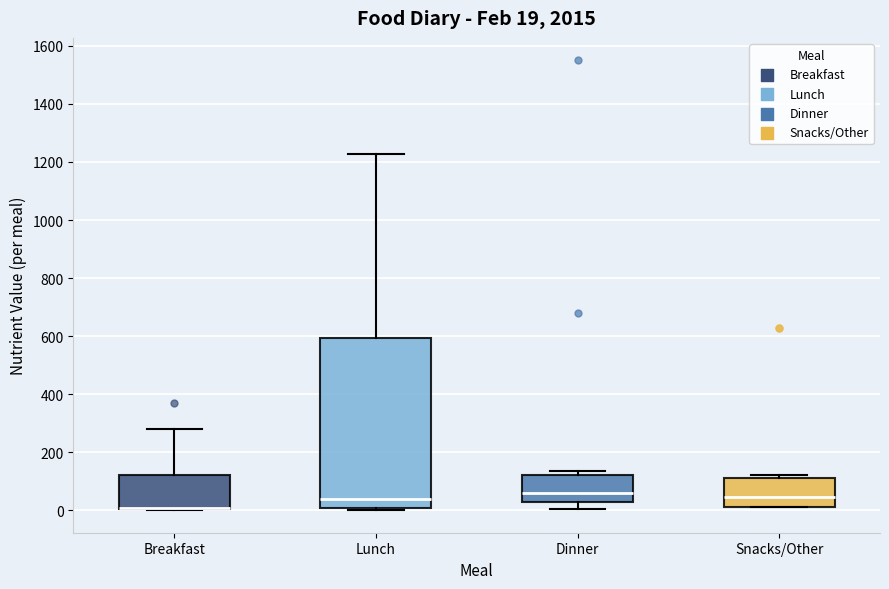

Which box is the tallest, from its lower edge to its upper edge?

Lunch